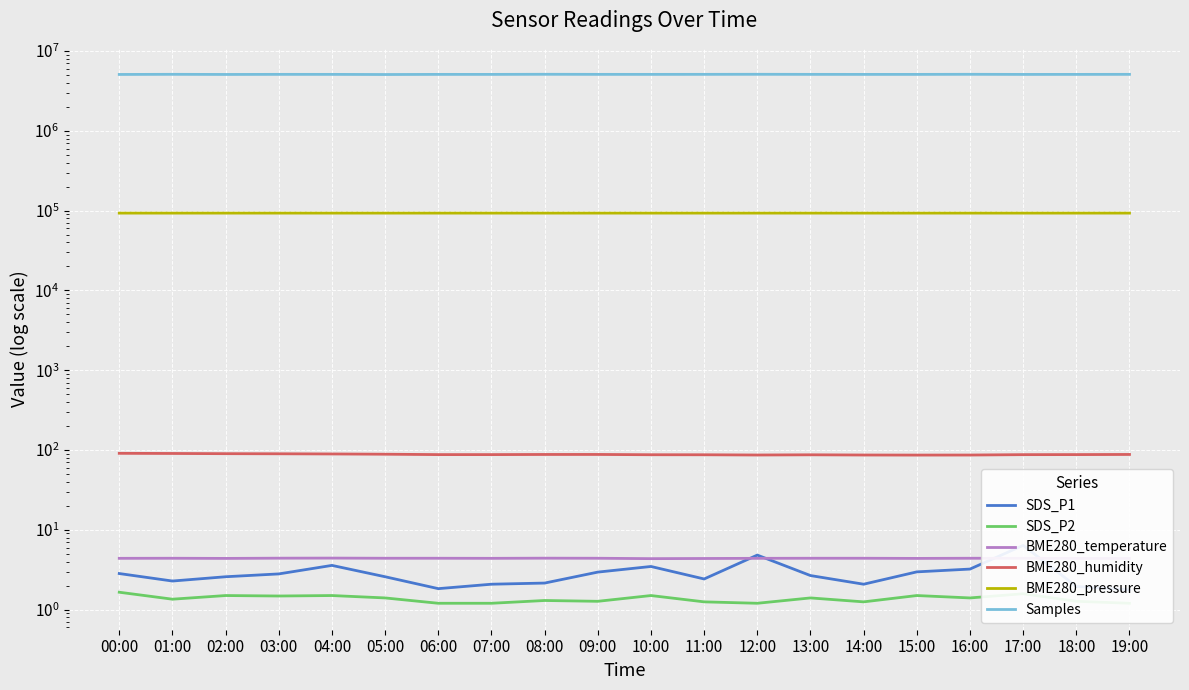

What position from the left is 19:00?

20